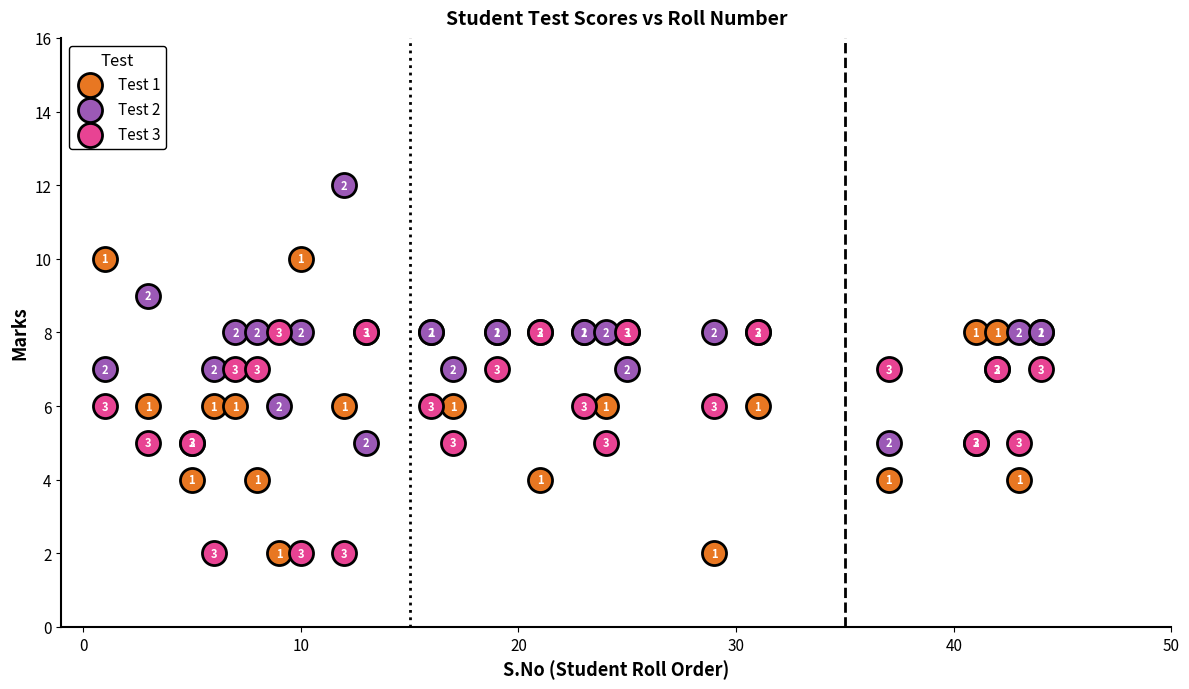

In the Test 1 series, what Y value is closest to 6?

6